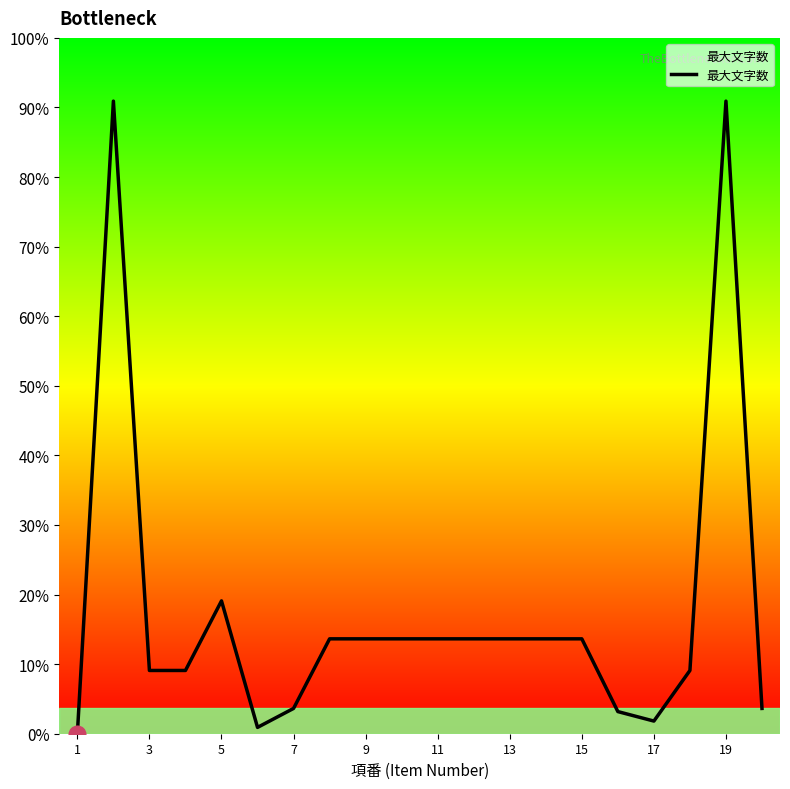

Does the chart display data point markers on the line(s)?

No